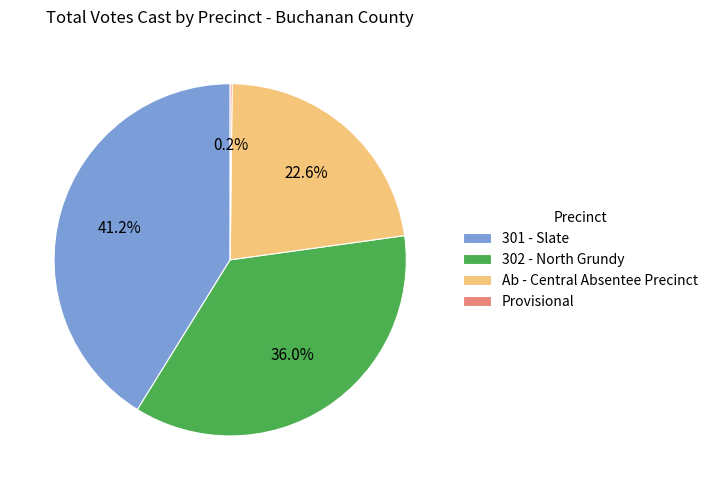

Which category has the biggest portion of the pie?

301 - Slate